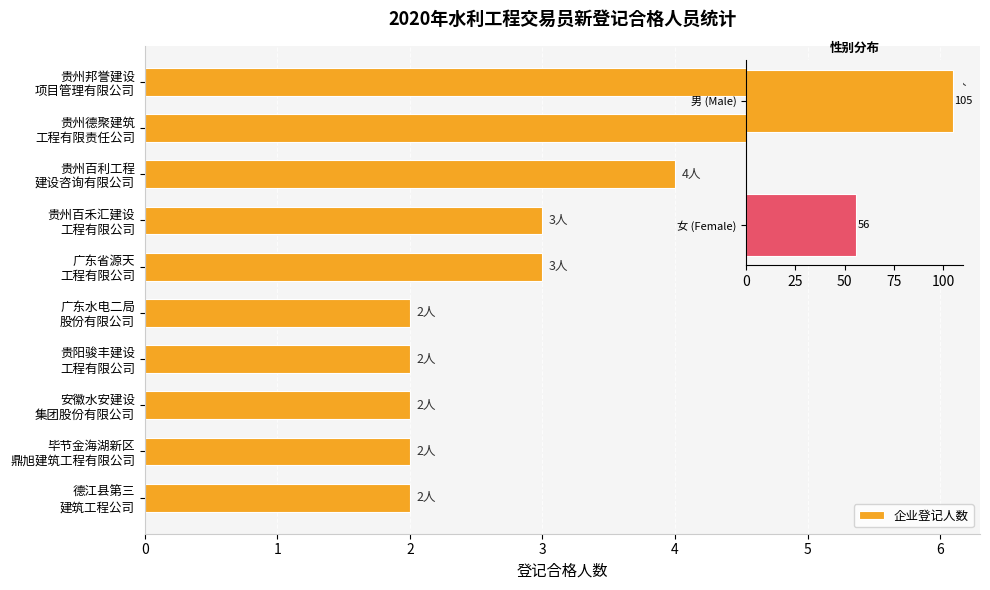

Are the bars horizontal?

Yes